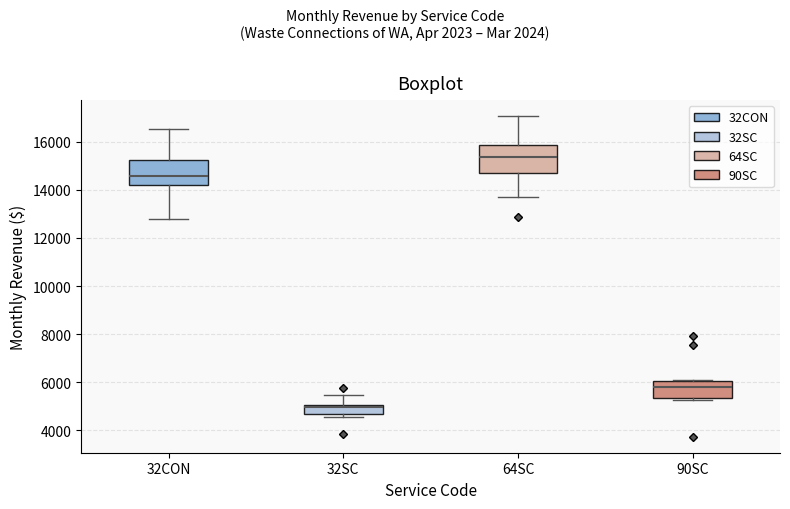

Reading left to right, transcribe this box plot: for each box, give where its median line is, the range the box spans, and where its two whiskers end, as read against the y-axis. The values are not printed on the chart, so give them approximately, as read against the axis.

32CON: median 14600, box 14200 to 15200, whiskers 12800 to 16600
32SC: median 5000 (just below the box's upper edge), box 4600 to 5000, whiskers 4600 (just below the box's lower edge) to 5400
64SC: median 15400, box 14600 to 15800, whiskers 13800 to 17000
90SC: median 5800, box 5400 to 6000, whiskers 5200 to 6000